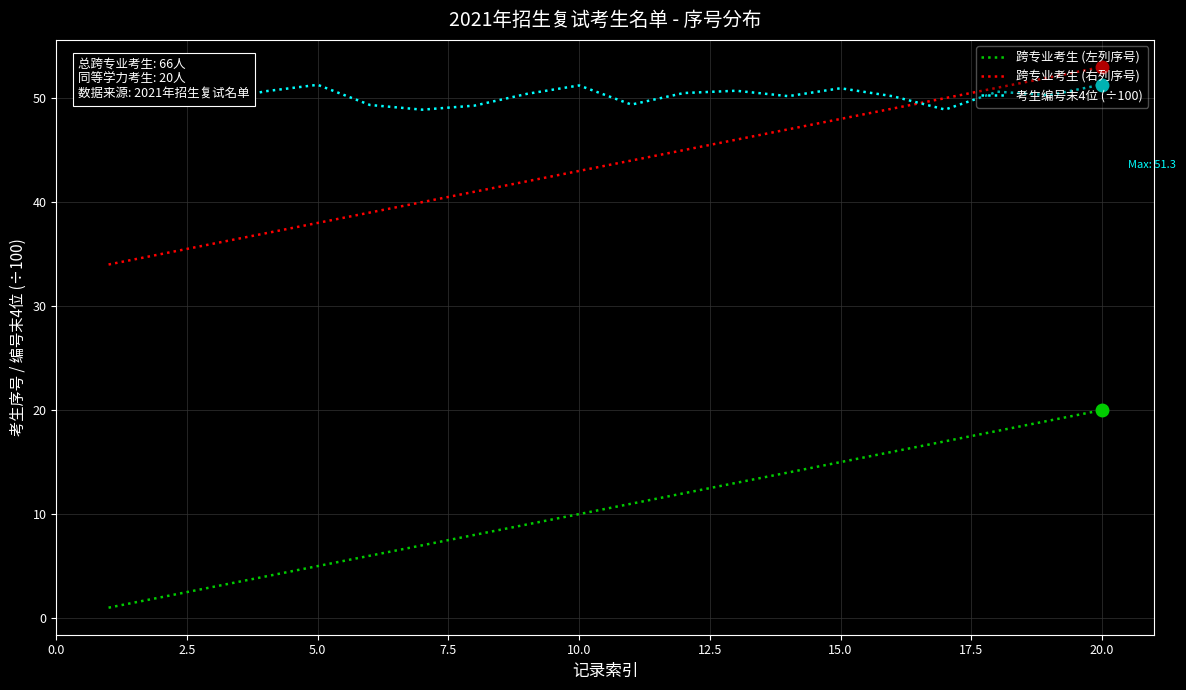

What is the maximum value shown in the chart?

53.0